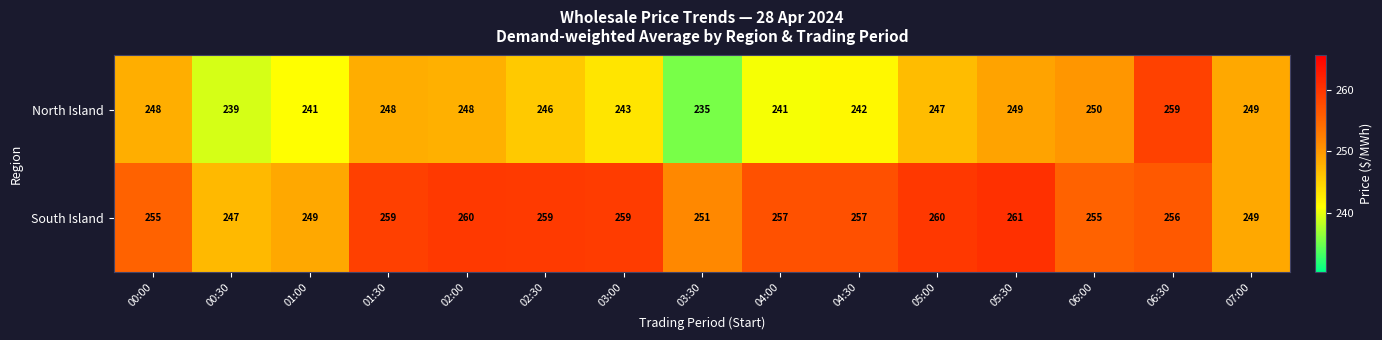

Is it true that South Island equals 393 at 00:30?

False